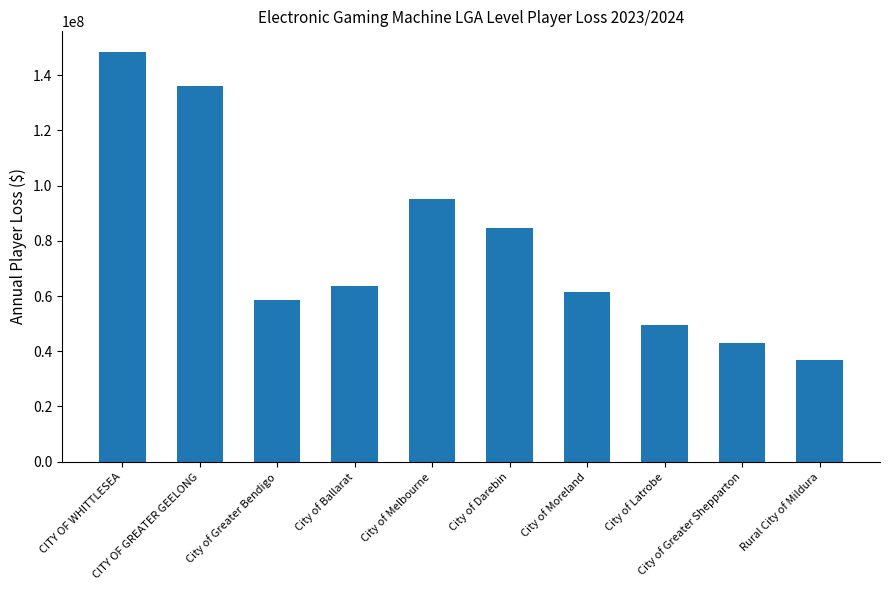

What is the ratio of the value at City of Latrobe to the value at CITY OF WHITTLESEA?

0.3